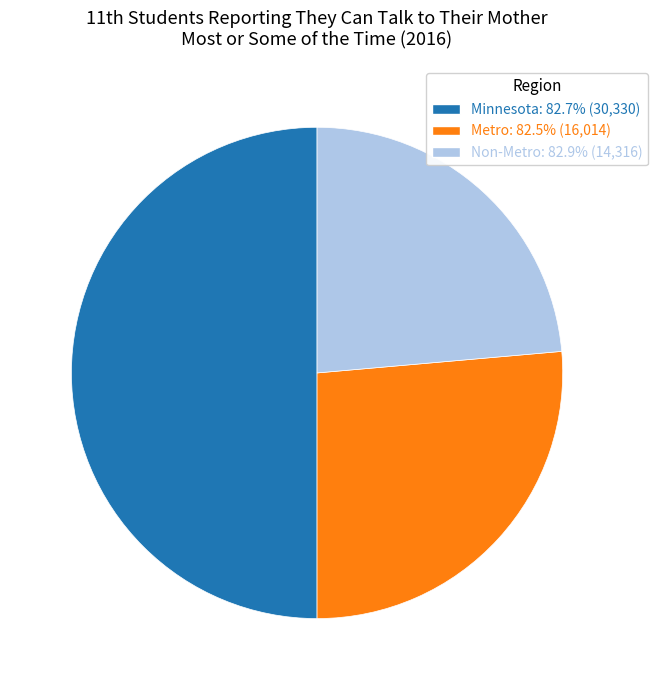

Approximately how many times larger is the value at Metro: 82.5% (16,014) compared to Minnesota: 82.7% (30,330)?

0.5